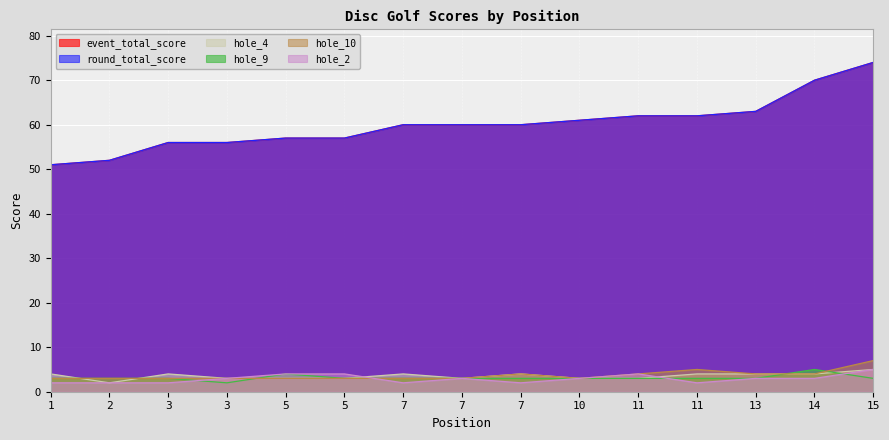

True or false: event_total_score has more than 2 points higher than both neighbors.

False